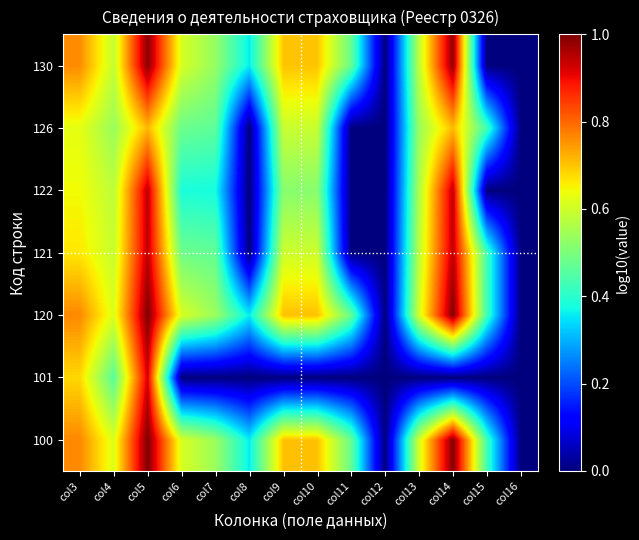

Reading left to right, transcribe all the data shown in this chart.

100: col3=0.8	col4=0.6	col5=1.0	col6=0.6	col7=0.5	col8=0.4	col9=0.7	col10=0.7	col11=0.5	col12=0.0	col13=0.6	col14=1.0	col15=0.4	col16=0.0
101: col3=0.7	col4=0.5	col5=0.9	col6=0.0	col7=0.0	col8=0.0	col9=0.0	col10=0.0	col11=0.0	col12=0.0	col13=0.0	col14=0.0	col15=0.0	col16=0.0
120: col3=0.8	col4=0.6	col5=1.0	col6=0.6	col7=0.5	col8=0.4	col9=0.7	col10=0.7	col11=0.5	col12=0.0	col13=0.6	col14=1.0	col15=0.4	col16=0.0
121: col3=0.7	col4=0.6	col5=0.9	col6=0.5	col7=0.5	col8=0.0	col9=0.6	col10=0.6	col11=0.0	col12=0.0	col13=0.6	col14=0.9	col15=0.4	col16=0.0
122: col3=0.6	col4=0.6	col5=0.9	col6=0.4	col7=0.4	col8=0.0	col9=0.5	col10=0.5	col11=0.0	col12=0.0	col13=0.6	col14=0.9	col15=0.0	col16=0.0
126: col3=0.6	col4=0.5	col5=0.7	col6=0.5	col7=0.5	col8=0.0	col9=0.6	col10=0.6	col11=0.0	col12=0.0	col13=0.5	col14=0.7	col15=0.4	col16=0.0
130: col3=0.8	col4=0.6	col5=1.0	col6=0.6	col7=0.5	col8=0.4	col9=0.7	col10=0.7	col11=0.5	col12=0.0	col13=0.6	col14=1.0	col15=0.0	col16=0.0